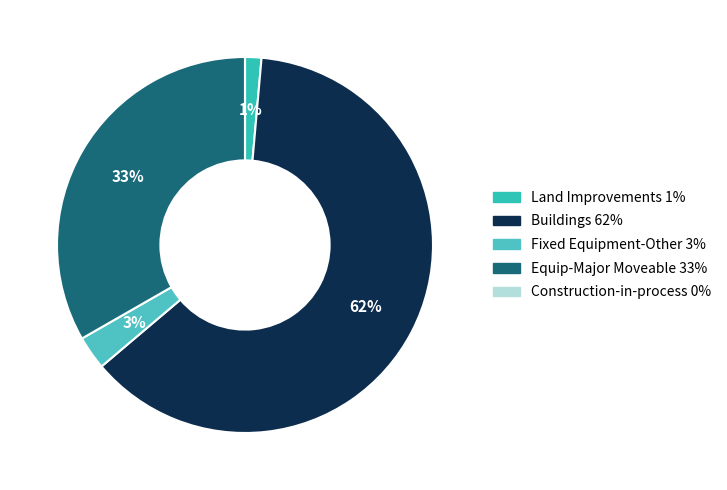

To the nearest percent, what is the combined percentage of Land Improvements and Fixed Equipment-Other?

4%